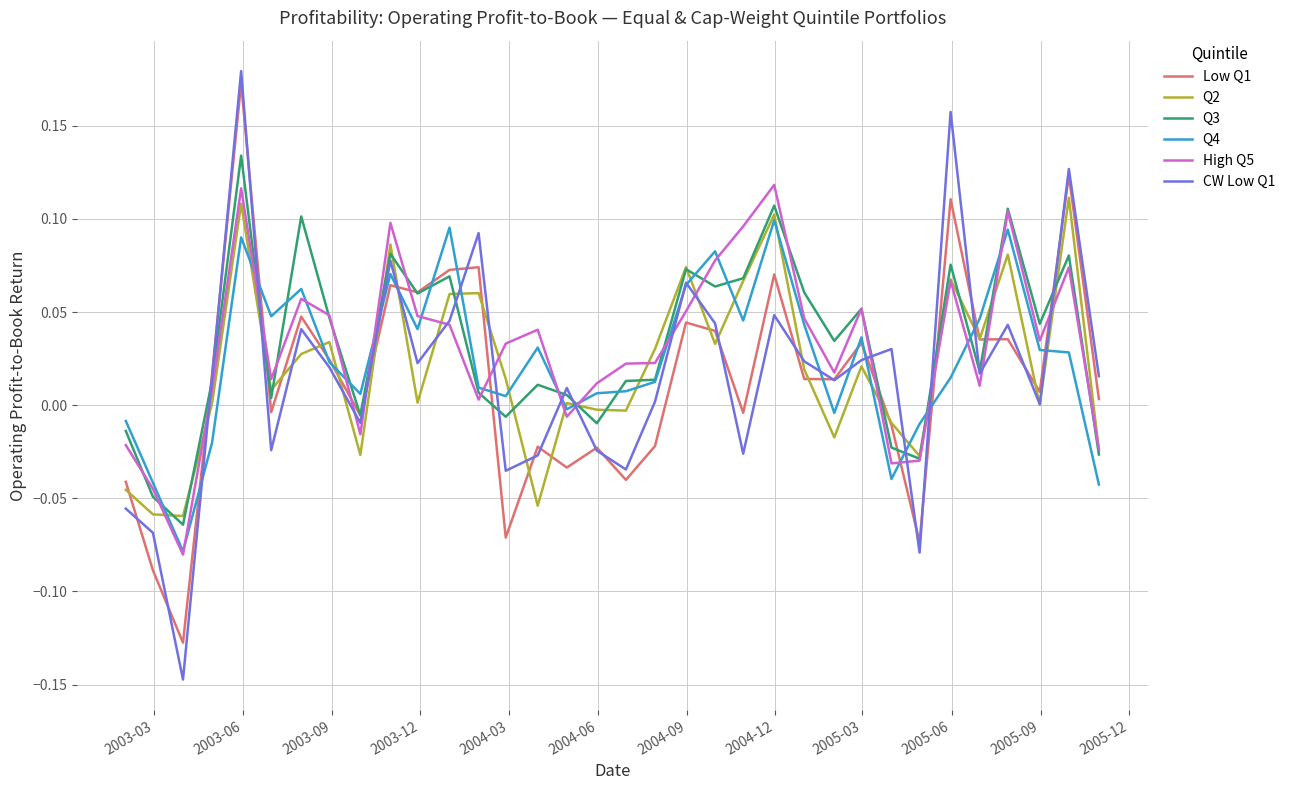

How many lines are shown in the chart?

6